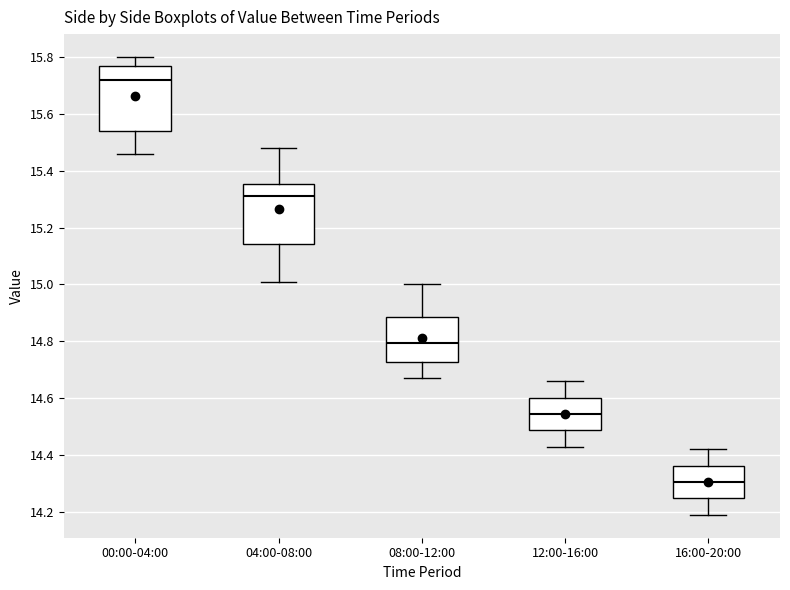

Which box's median line is the highest?

00:00-04:00